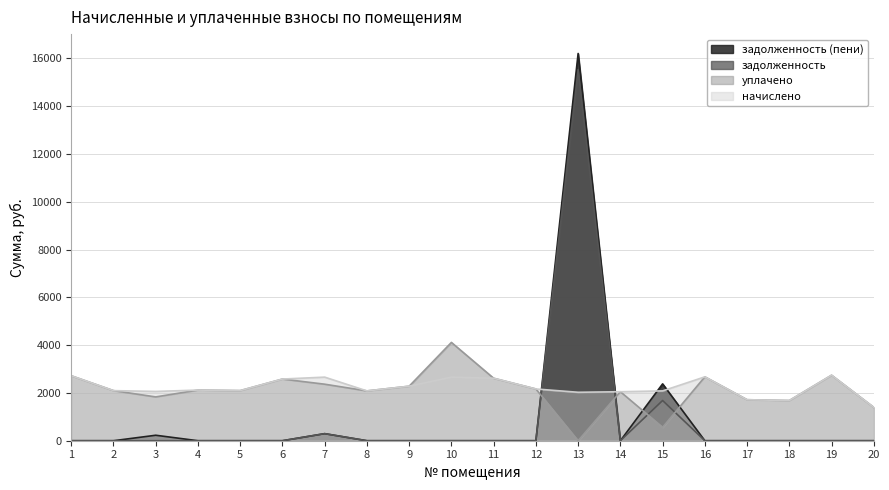

Which series has the widest spread of values?

задолженность (пени)